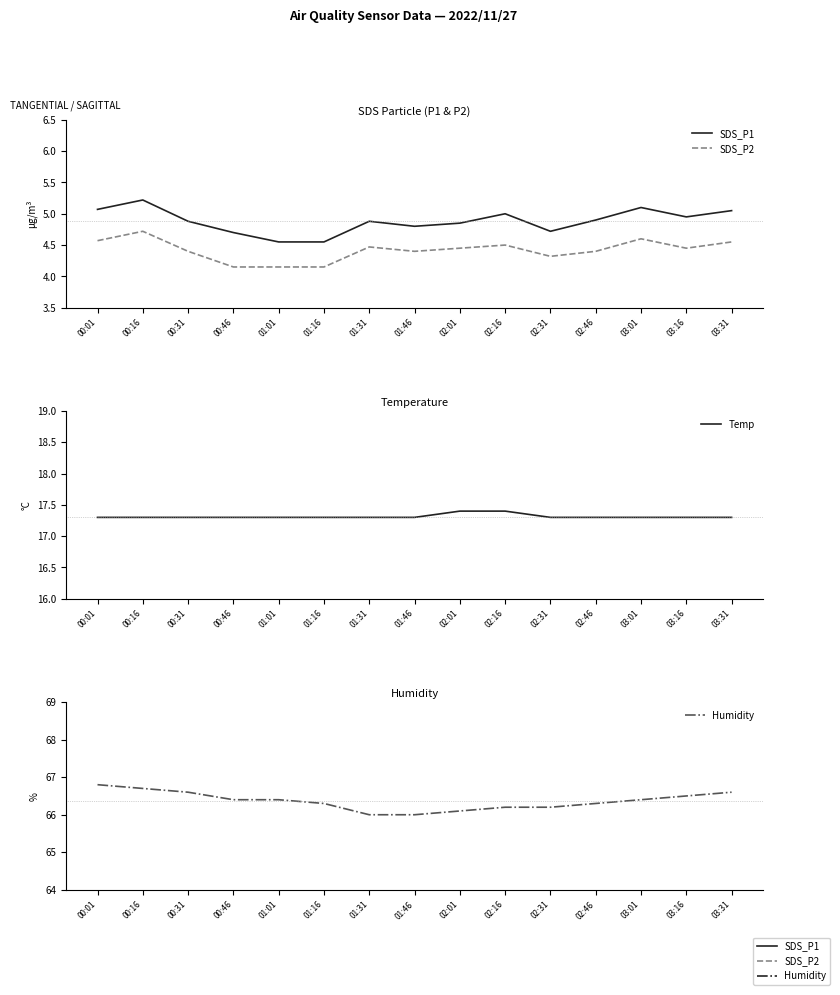

What is the difference between the second highest and minimum values in the SDS_P1 series?

0.5